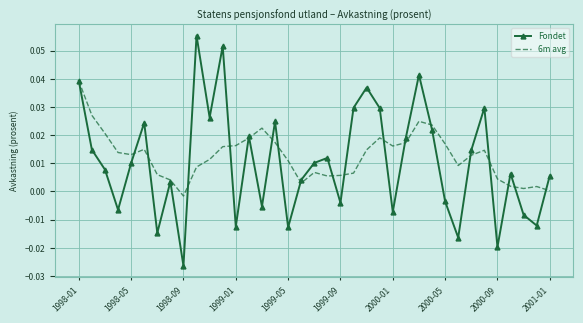

List the series in order of their peak value, lowest first.

6m avg, Fondet